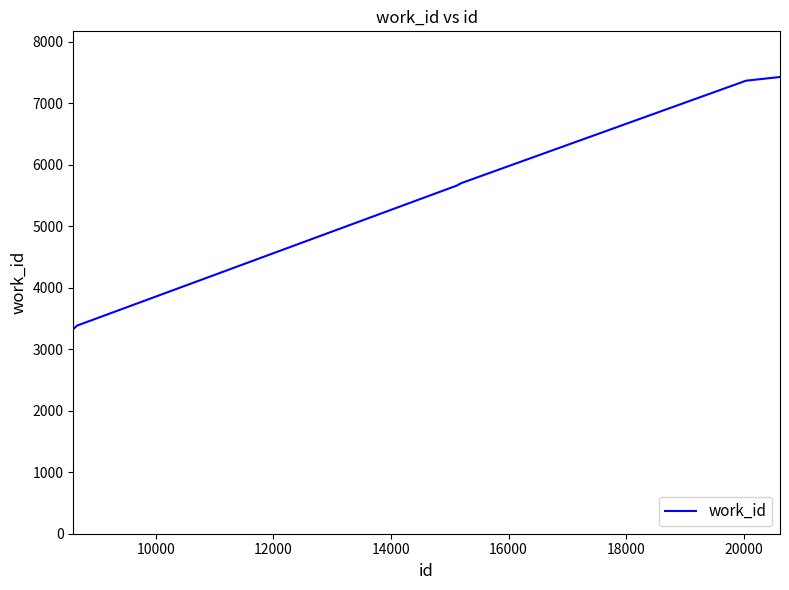

What is the minimum value shown in the chart?

3328